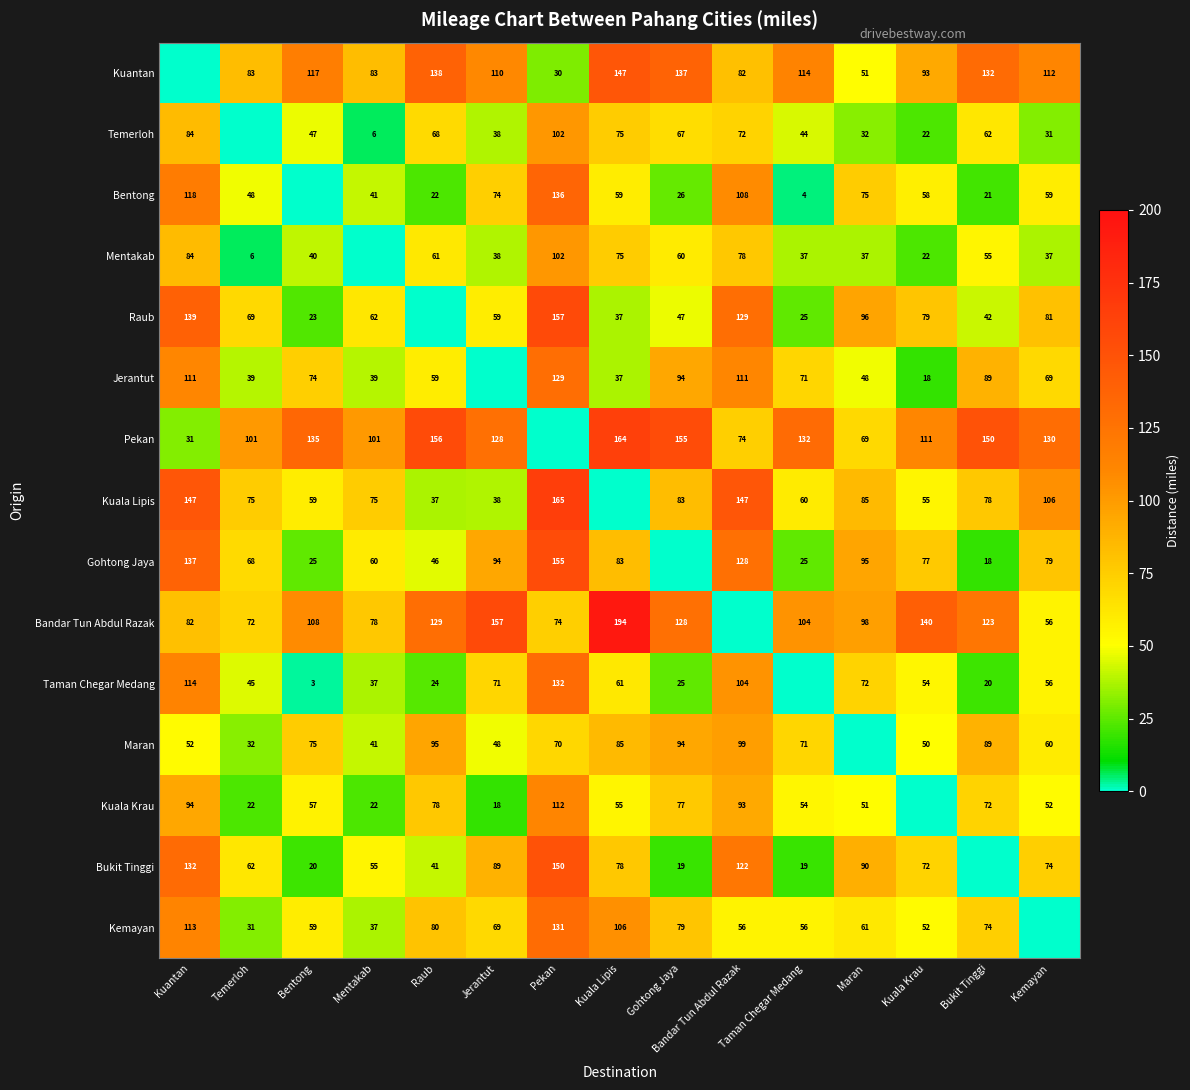

At which category is the sum across all series the highest?

Pekan